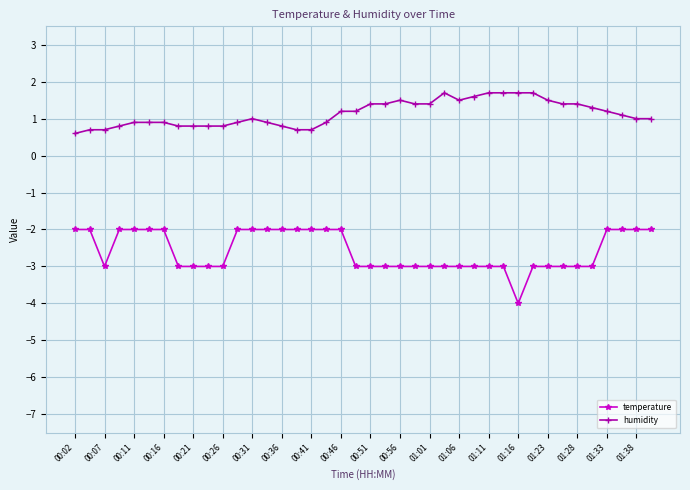

True or false: humidity and temperature intersect in this chart.

False